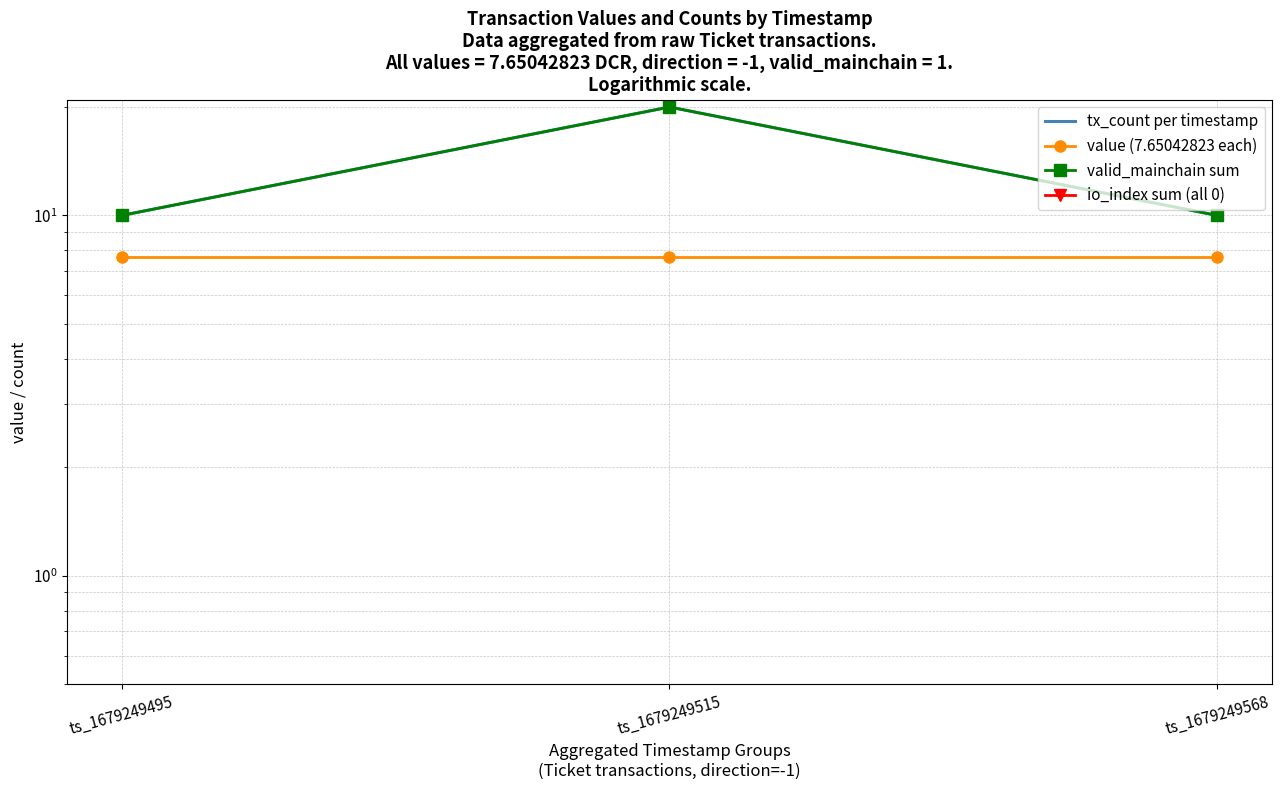

Reading left to right, what are all the values shown in this chart?

tx_count per timestamp: ts_1679249495=10.0	ts_1679249515=20.0	ts_1679249568=10.0
value (7.65042823 each): ts_1679249495=7.7	ts_1679249515=7.7	ts_1679249568=7.7
valid_mainchain sum: ts_1679249495=10.0	ts_1679249515=20.0	ts_1679249568=10.0
io_index sum (all 0): ts_1679249495=0.0	ts_1679249515=0.0	ts_1679249568=0.0